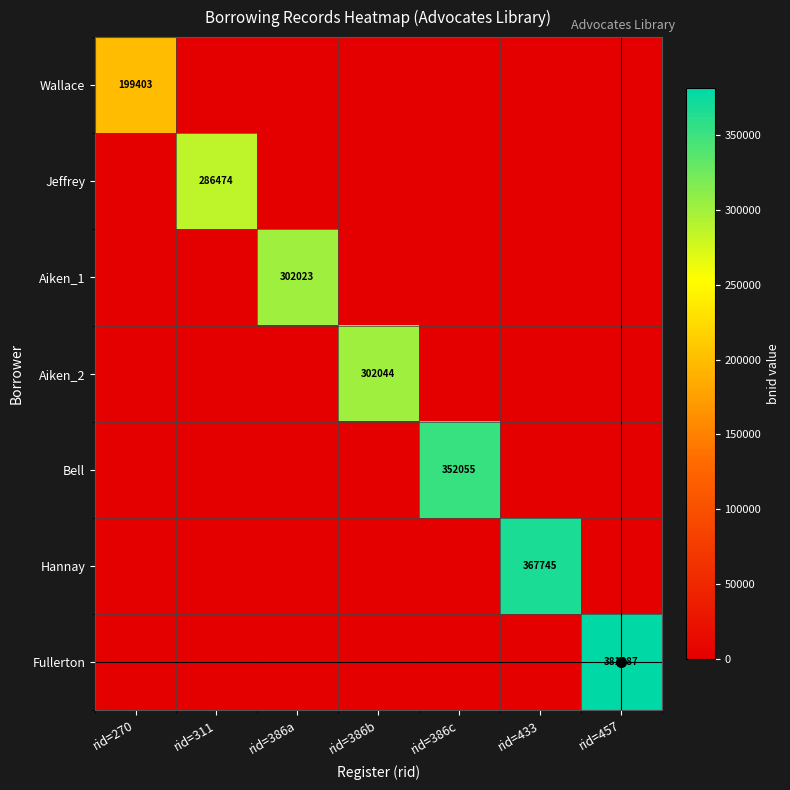

Count the number of data series in this chart.

7